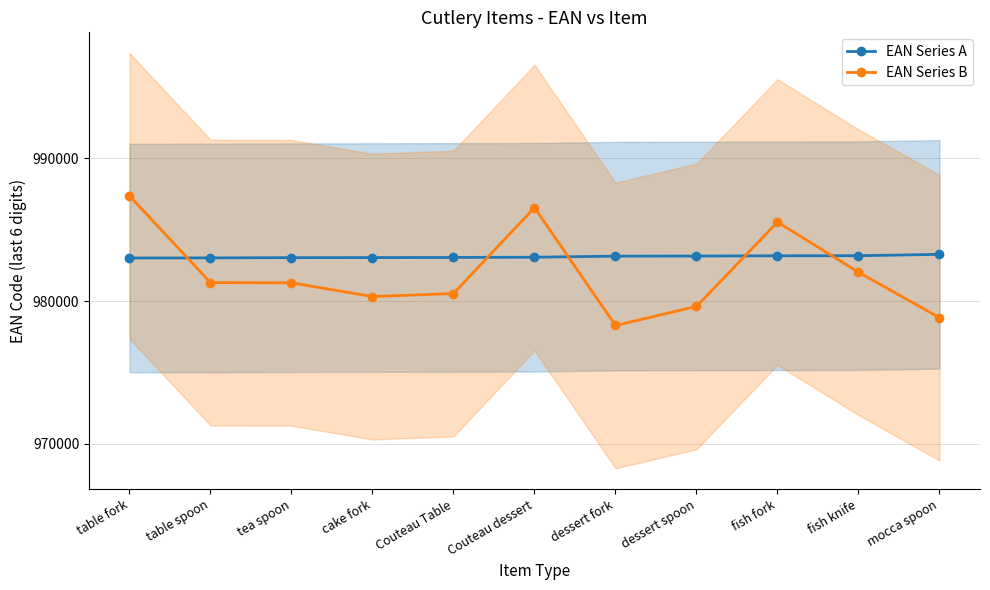

Where is the first local maximum for EAN Series B?

Couteau dessert